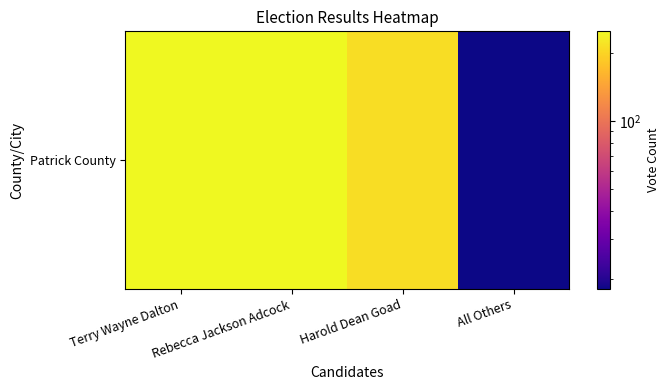

Reading left to right, list all the values displayed in this chart.

249	248	210	18